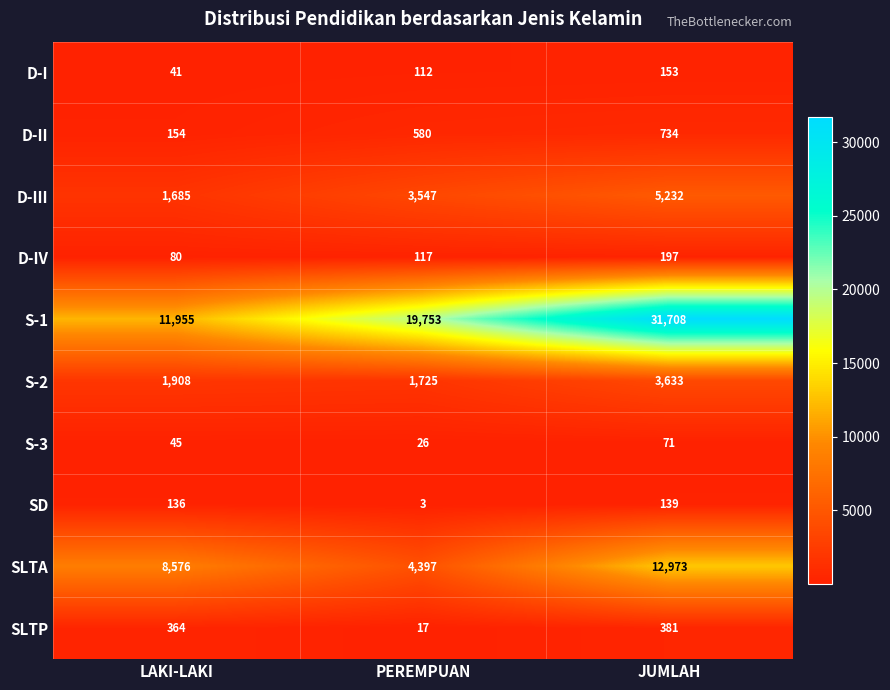

Count the S-3 values in the range 26 to 71.

3